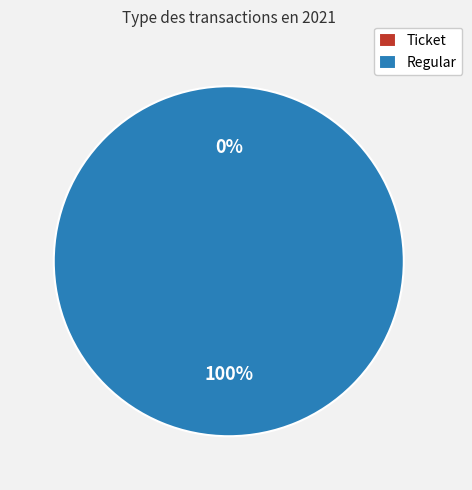

Rank the categories by value from lowest to highest.

Ticket, Regular